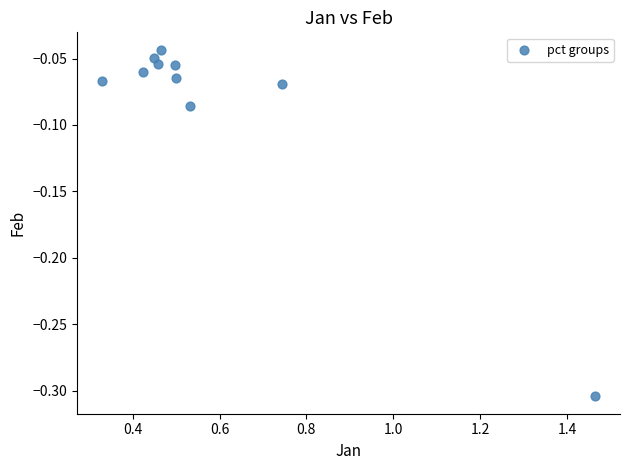

What is the average X value?

0.6